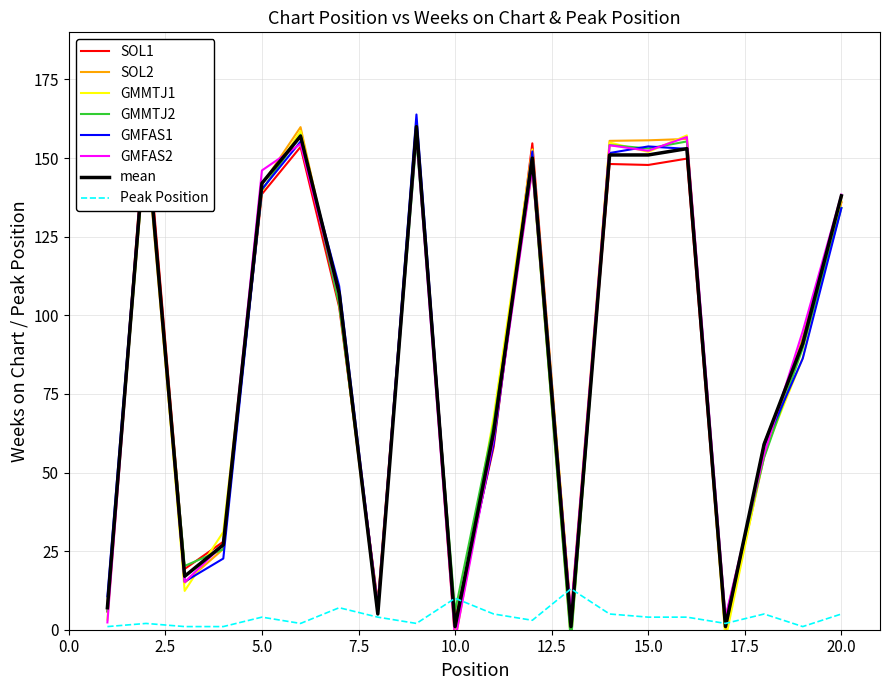

What is the difference between the maximum and minimum values in the Peak Position series?

12.0